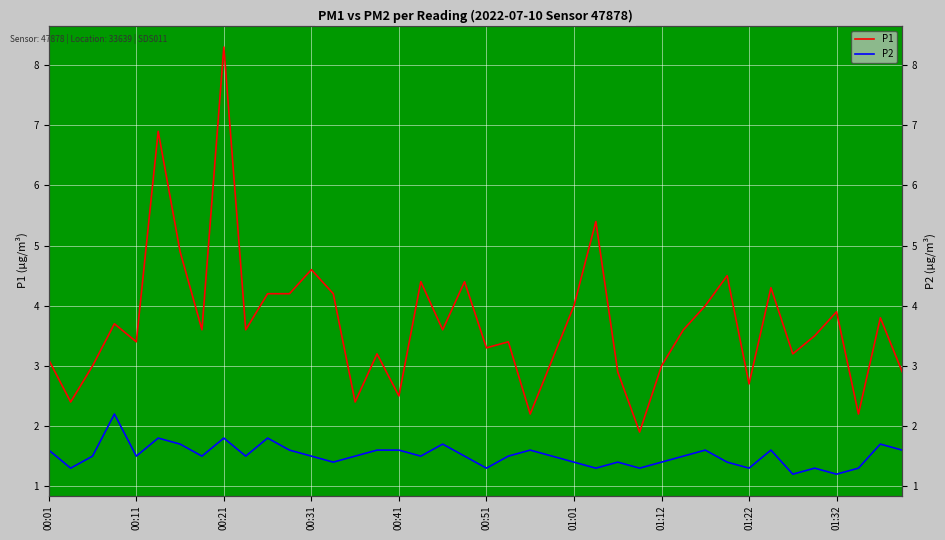

True or false: P1 has more than 0 interior local peaks.

True